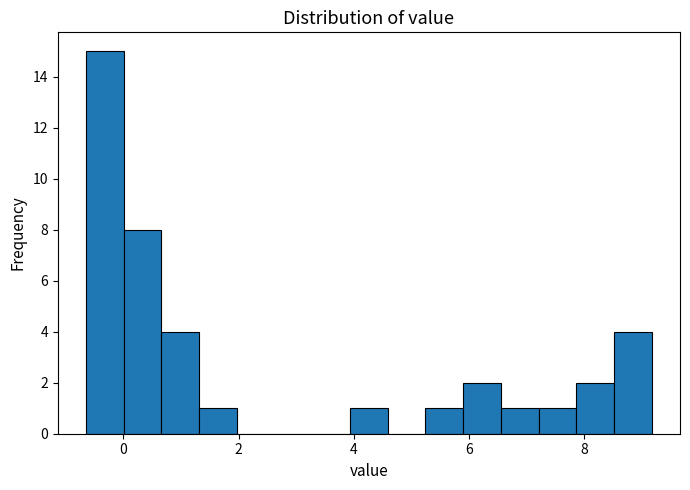

Read against the x-axis, roughly where is the centre of the tallest bar?

-0.4